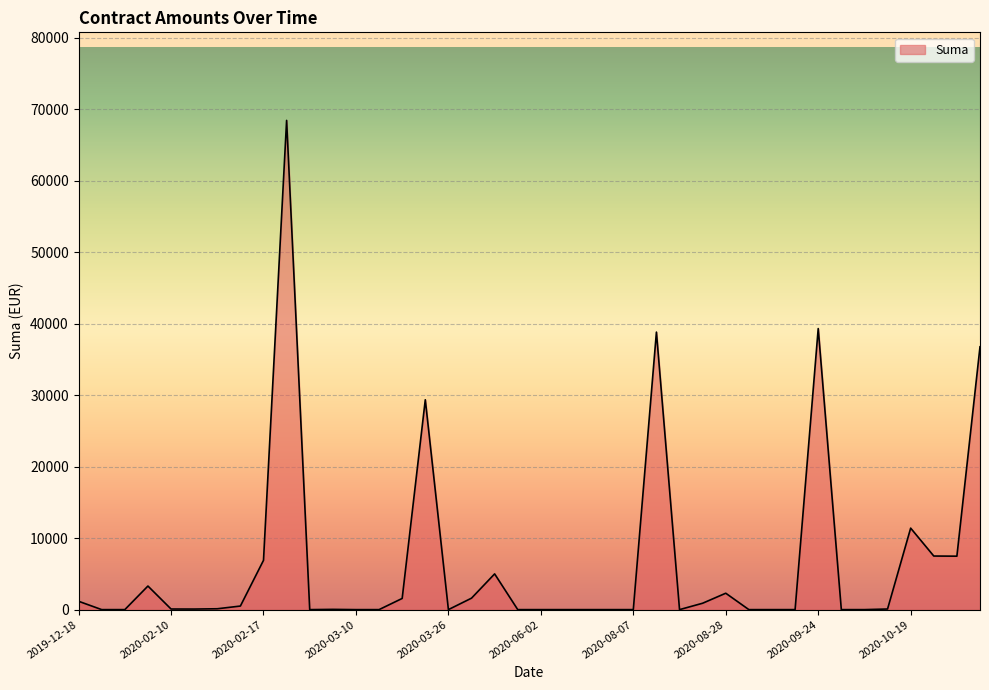

True or false: the data has more than 2 interior local peaks.

True